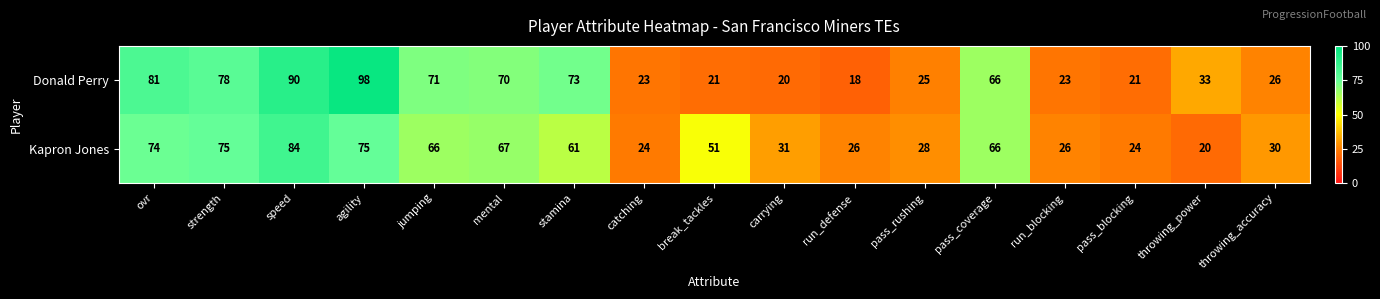

What is the sum of the Kapron Jones values at ovr and strength?

149